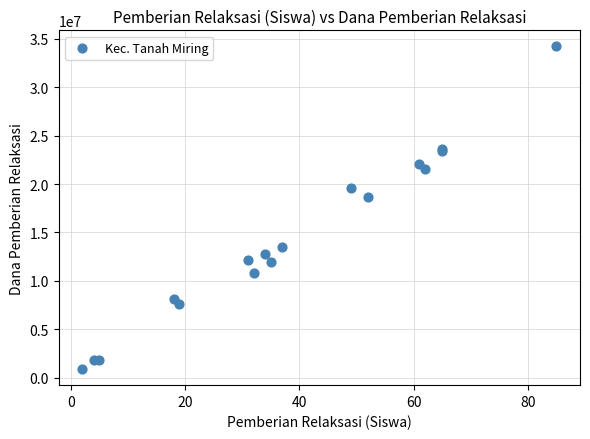

What Y value in the scatter plot is closest to 17550000?

18675000